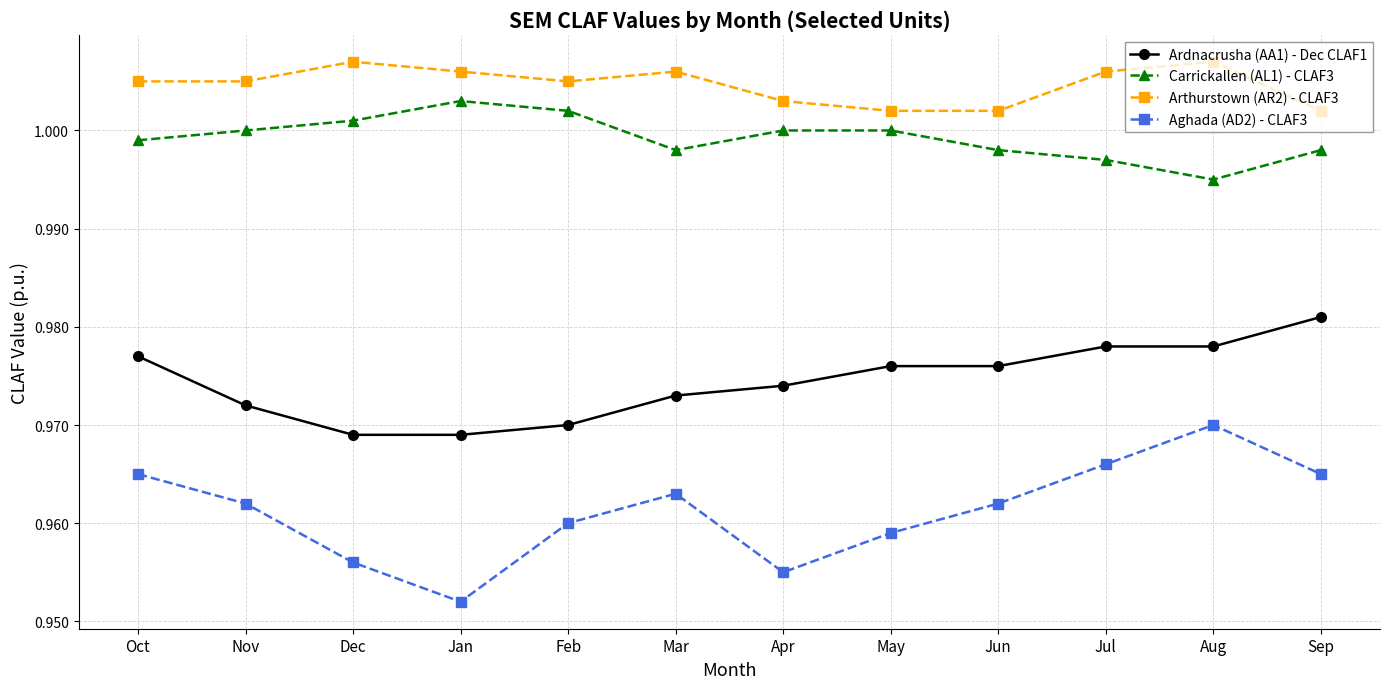

At Oct, list the series in order from largest to smallest.

Arthurstown (AR2) - CLAF3, Carrickallen (AL1) - CLAF3, Ardnacrusha (AA1) - Dec CLAF1, Aghada (AD2) - CLAF3